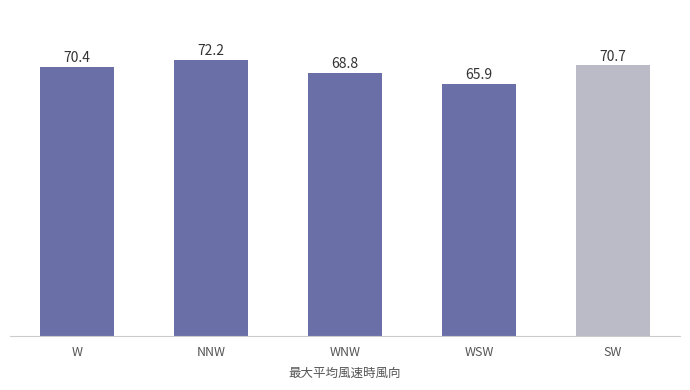

Does the chart contain stacked bars?

No